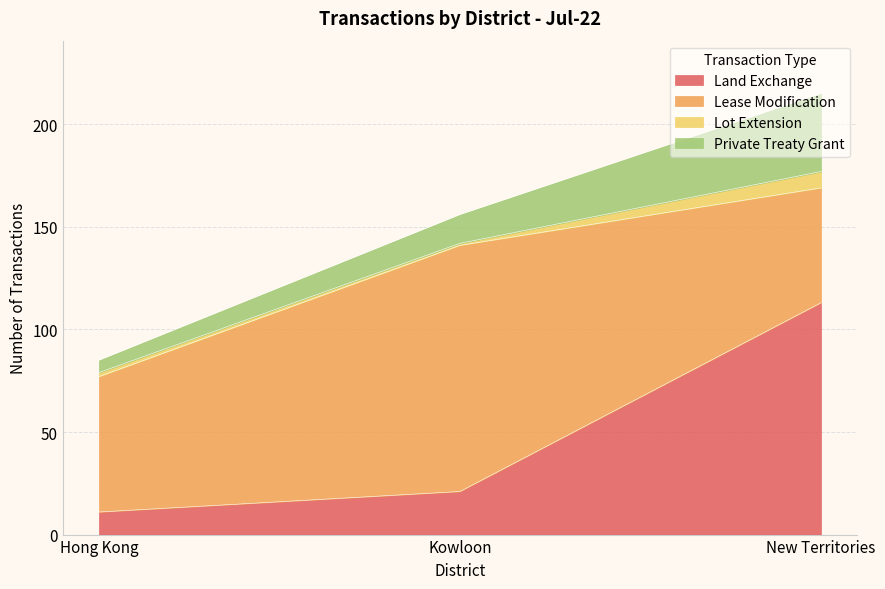

Count the number of data series in this chart.

4